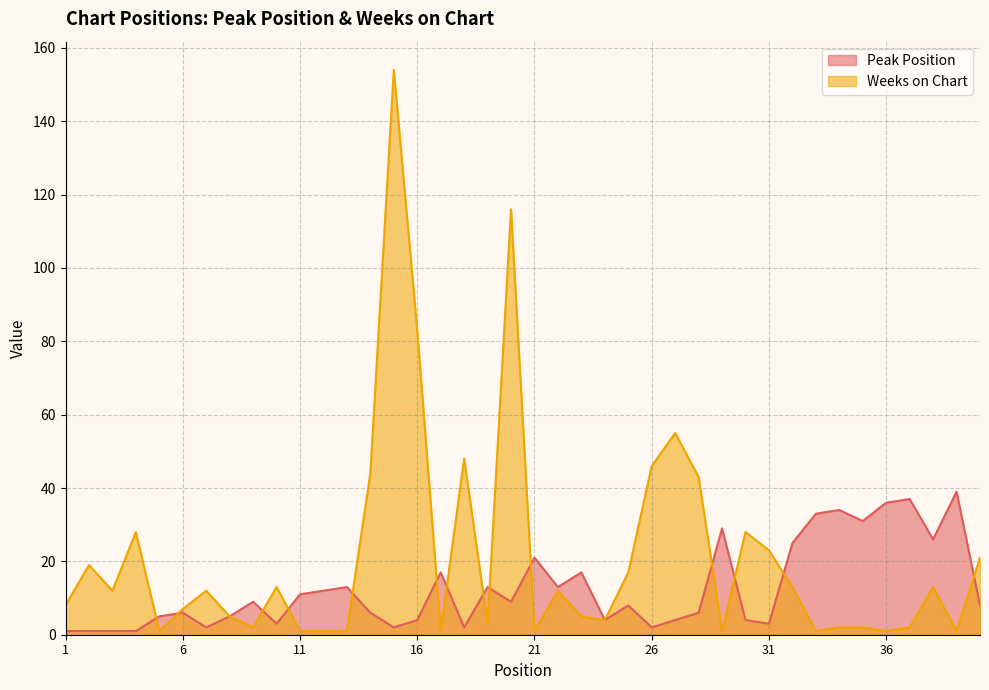

Rank the series by their maximum value, from highest to lowest.

Weeks on Chart, Peak Position